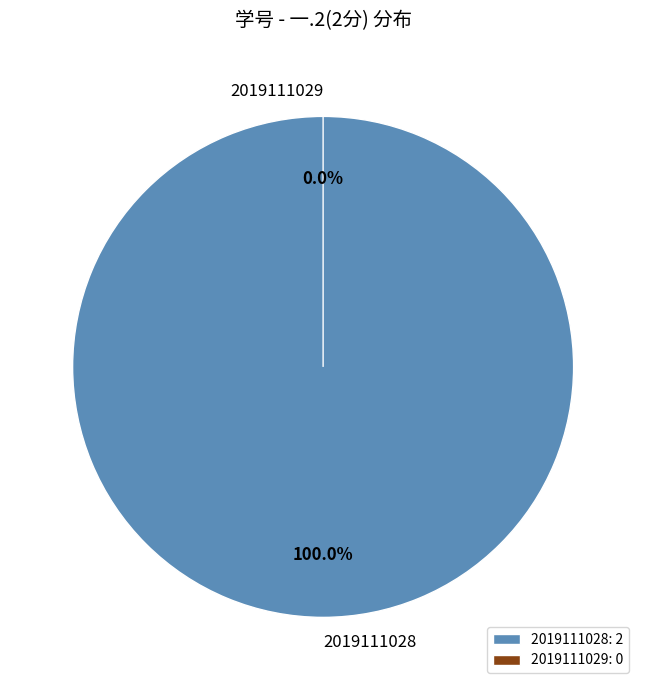

To the nearest percent, what is the difference between the largest and smallest slice percentages?

100%